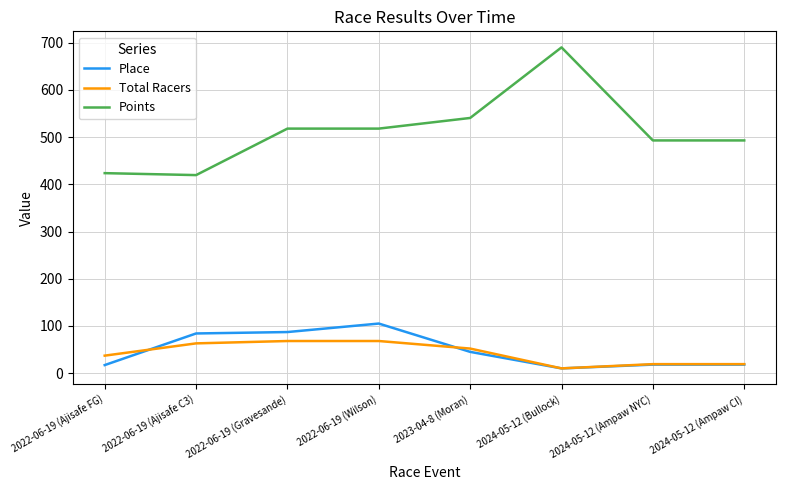

Rank the series by their maximum value, from lowest to highest.

Total Racers, Place, Points